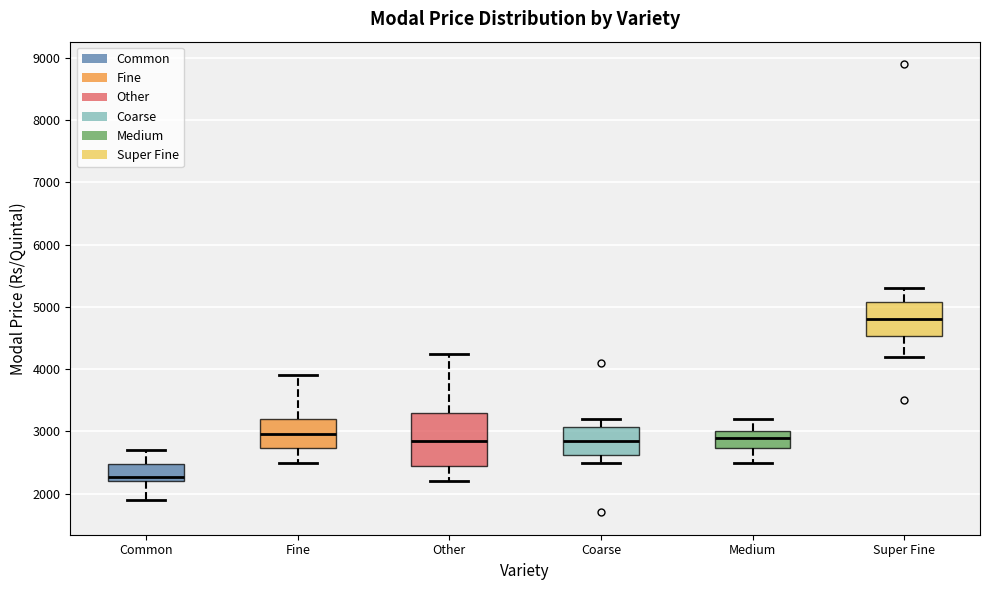

Which box's median line is the lowest?

Common